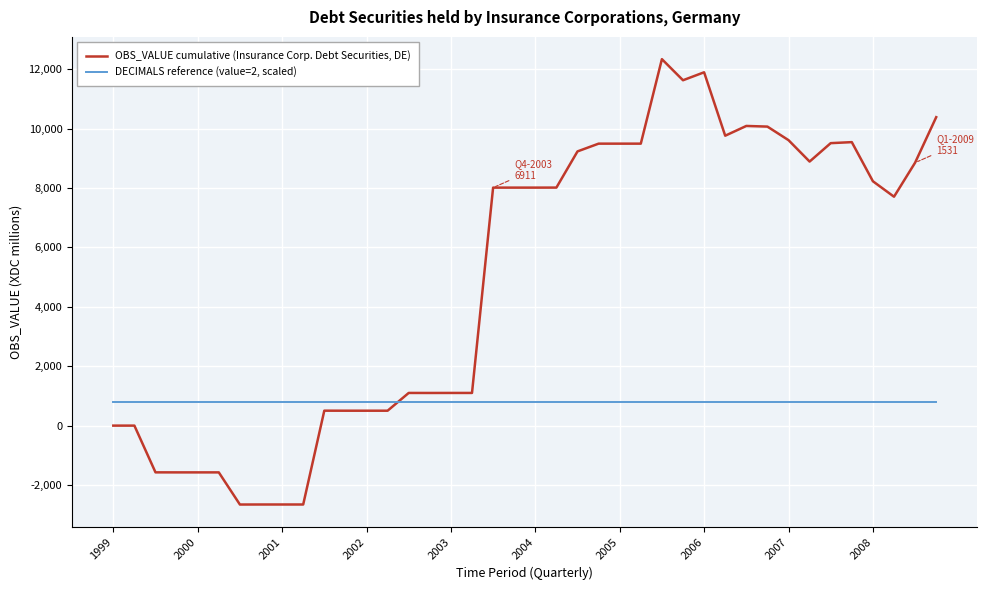

What is the smallest value displayed?

-2656